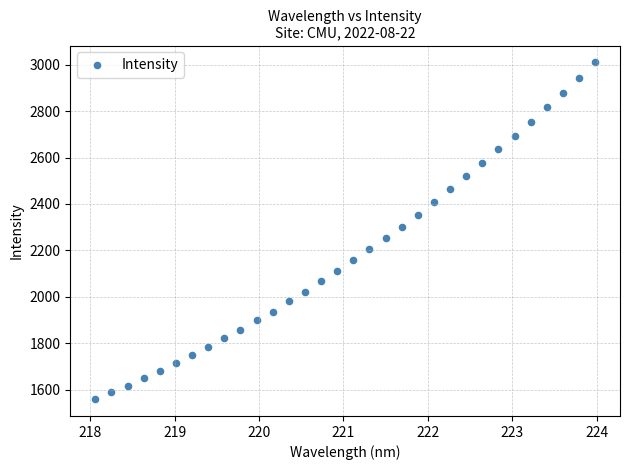

What is the range of X values (max minus min)?

5.9